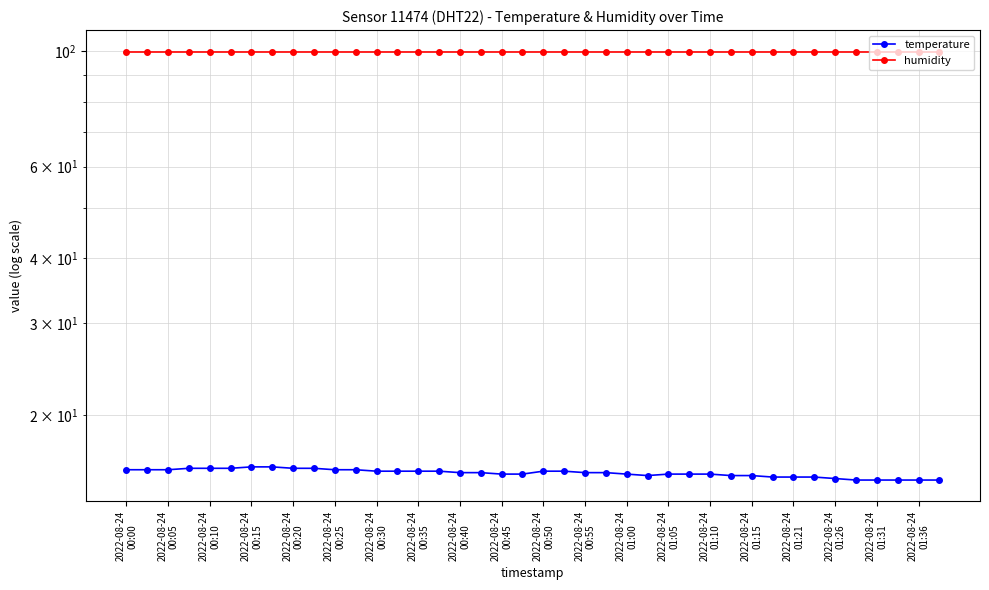

At which label does humidity reach its minimum?

2022-08-24
00:00